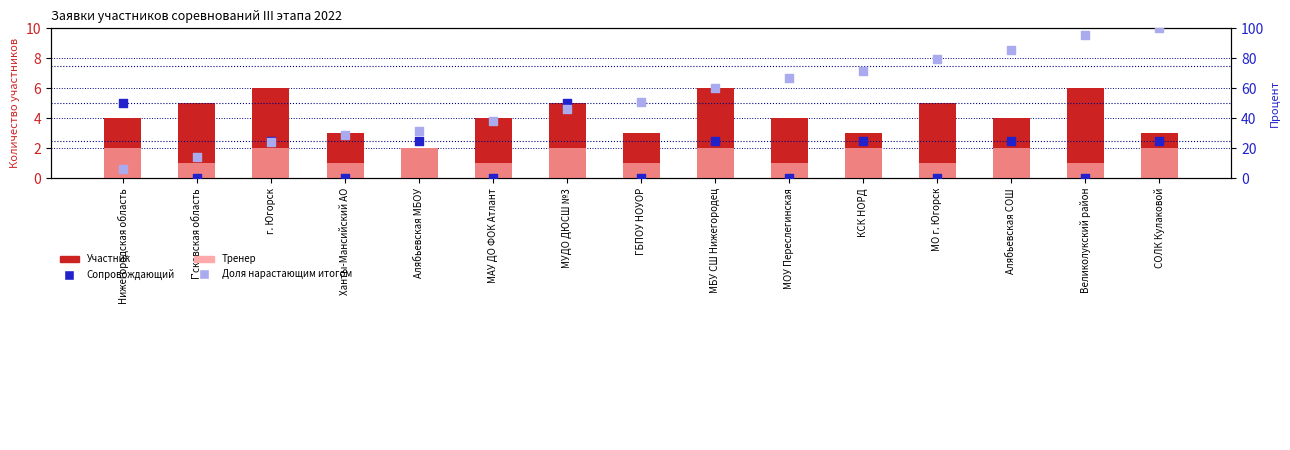

Which series has the largest total across all categories?

Доля нарастающим итогом